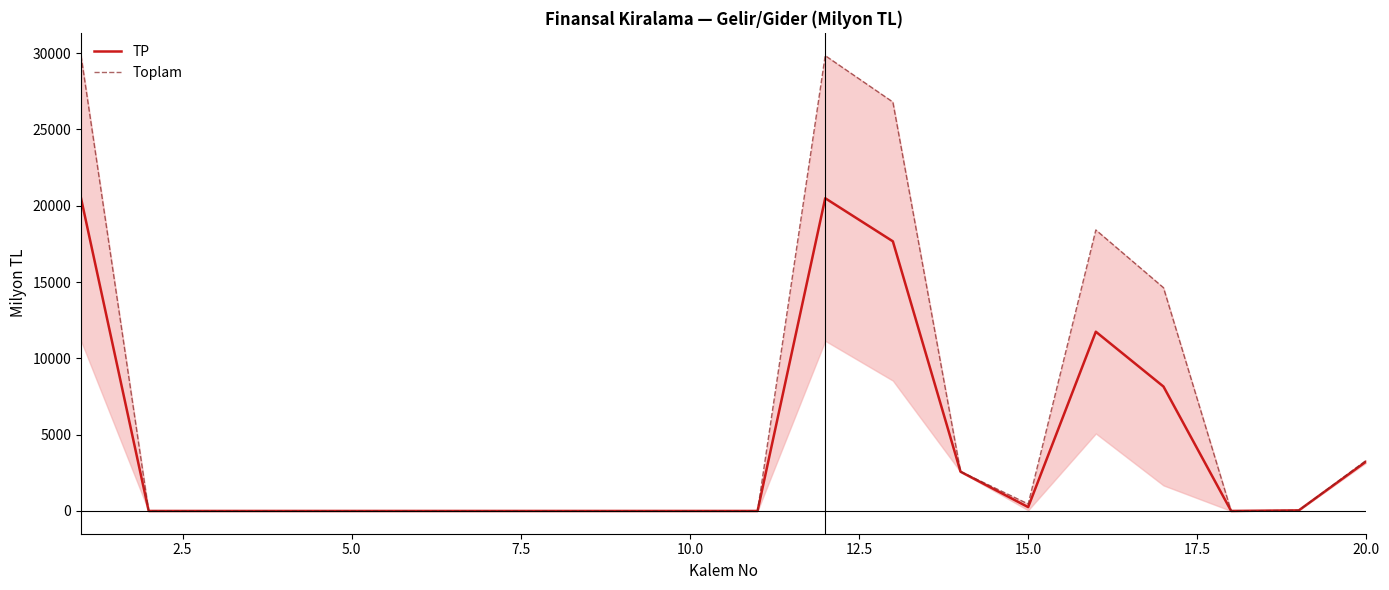

What is the greatest value displayed?

29837